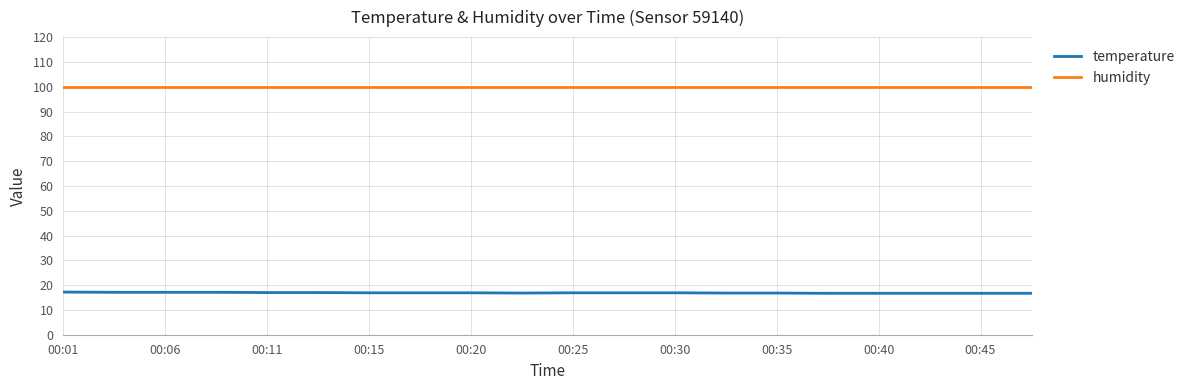

True or false: humidity and temperature cross at least once.

False